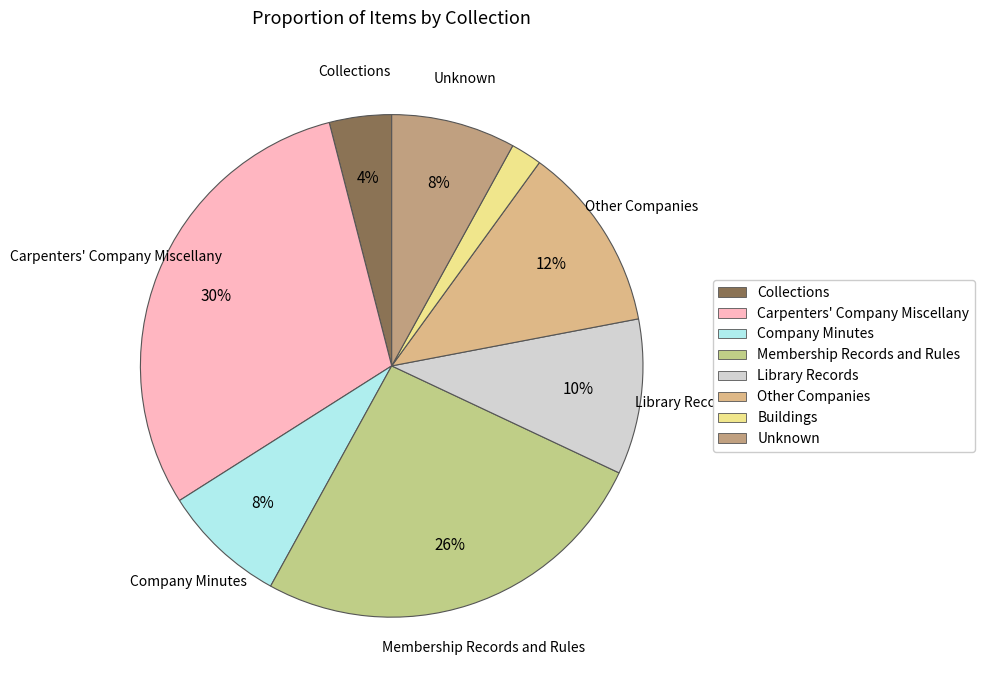

What percentage is NOT represented by Buildings?

98.0%